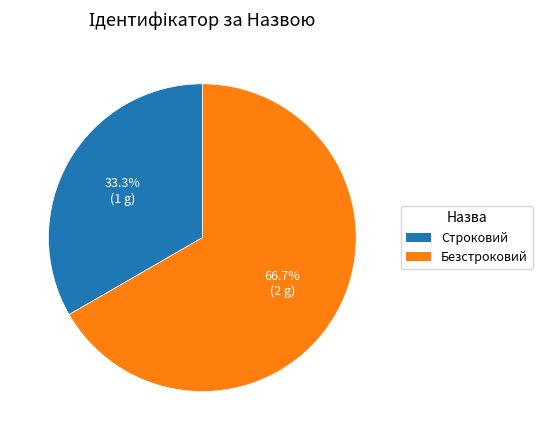

How many segments does this pie chart have?

2